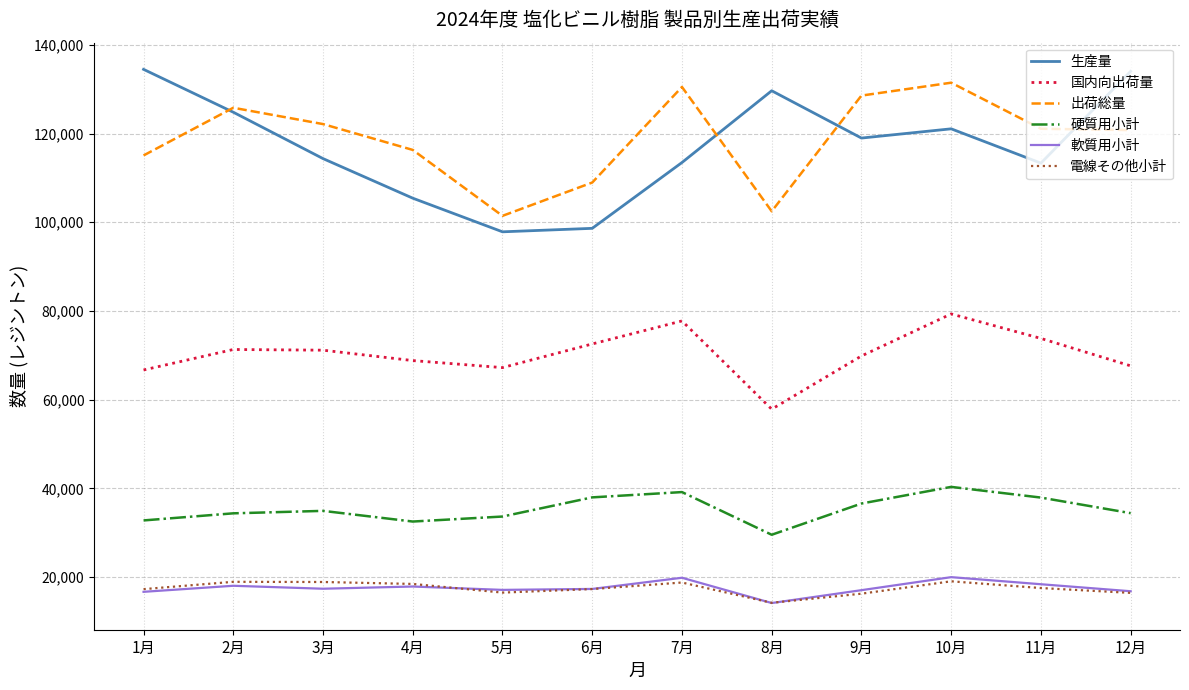

Is the value of 国内向出荷量 at 4月 greater than the value of 軟質用小計 at 2月?

Yes